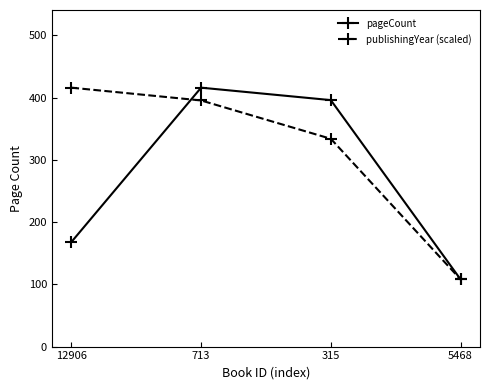

Read the publishingYear (scaled) value at 12906.

416.0